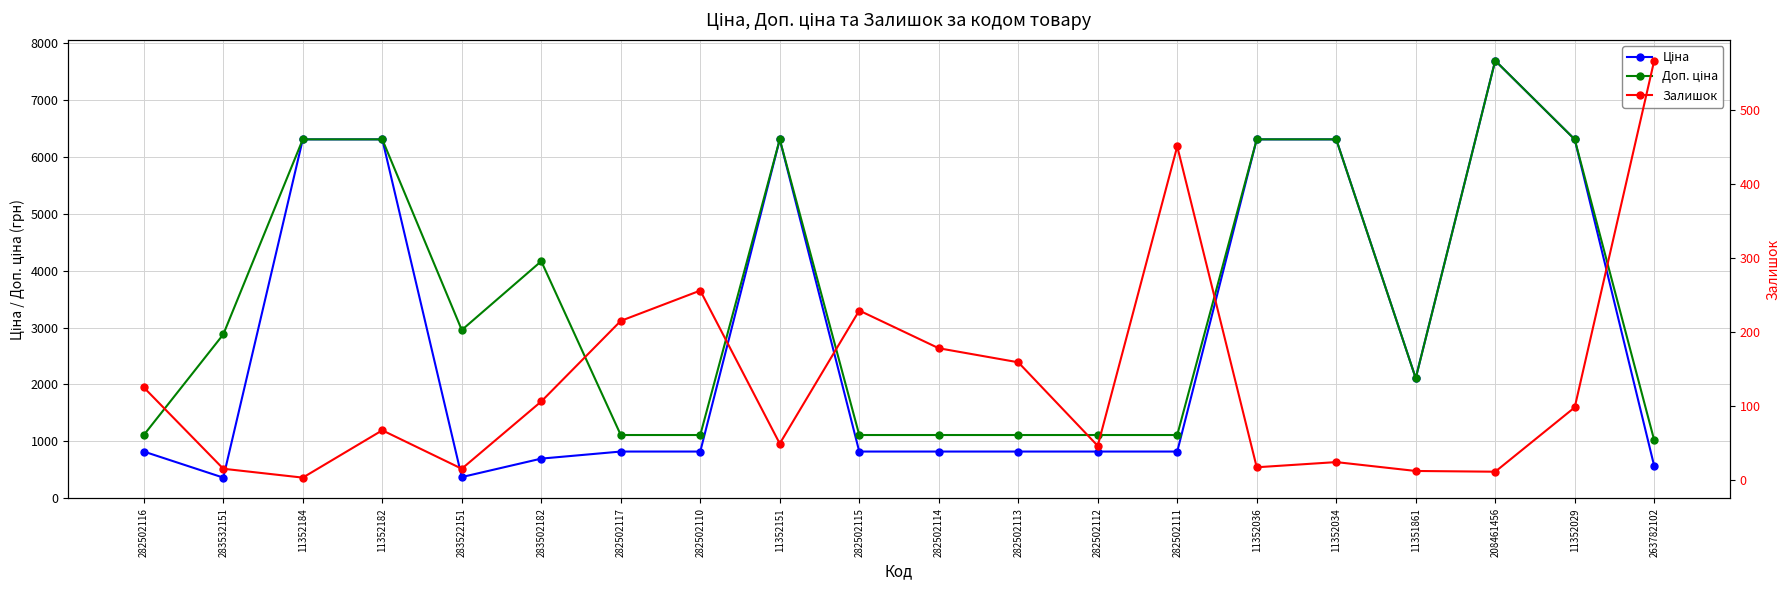

What is the maximum value for Доп. ціна?

7693.1